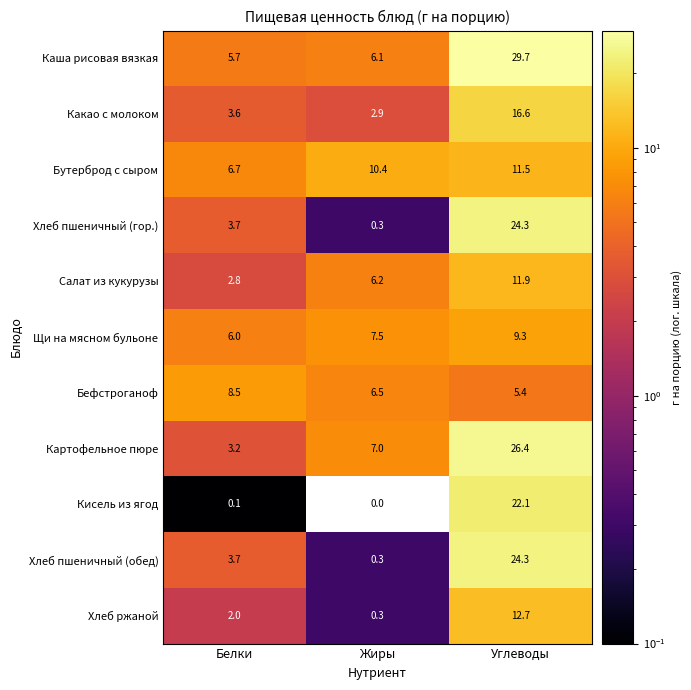

What is the average value of the Картофельное пюре series?

12.2